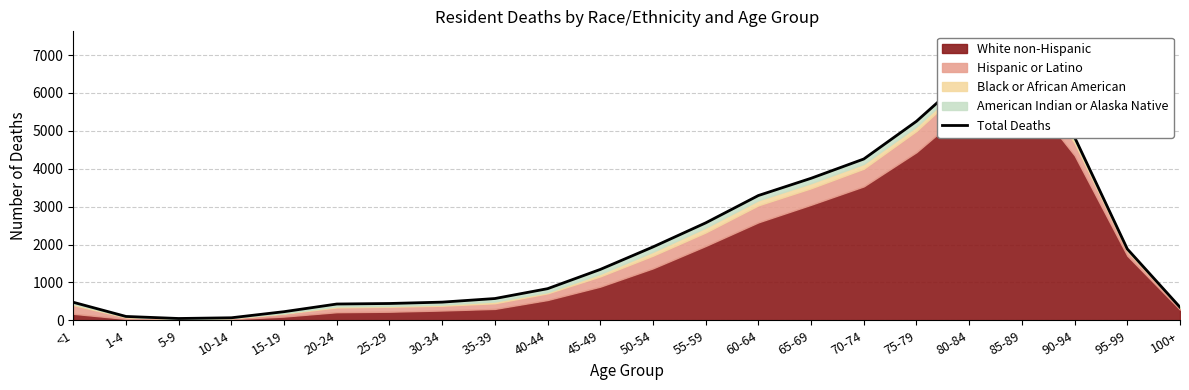

What is the greatest value displayed?

6933